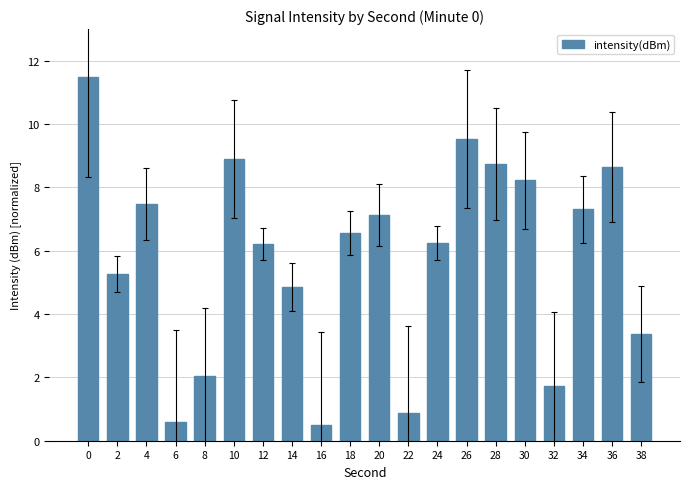

What is the difference between the values at 22 and 24?

5.4